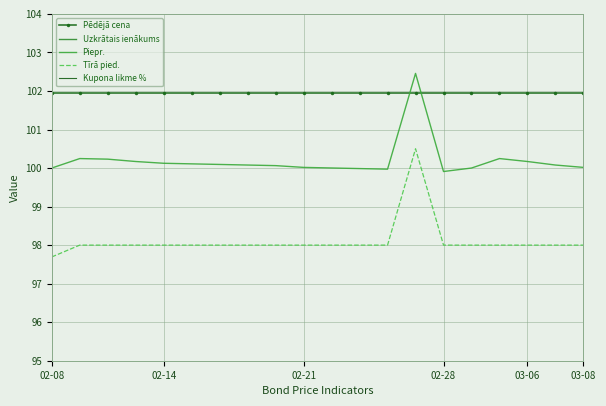

True or false: Piepr. and Kupona likme % intersect in this chart.

False